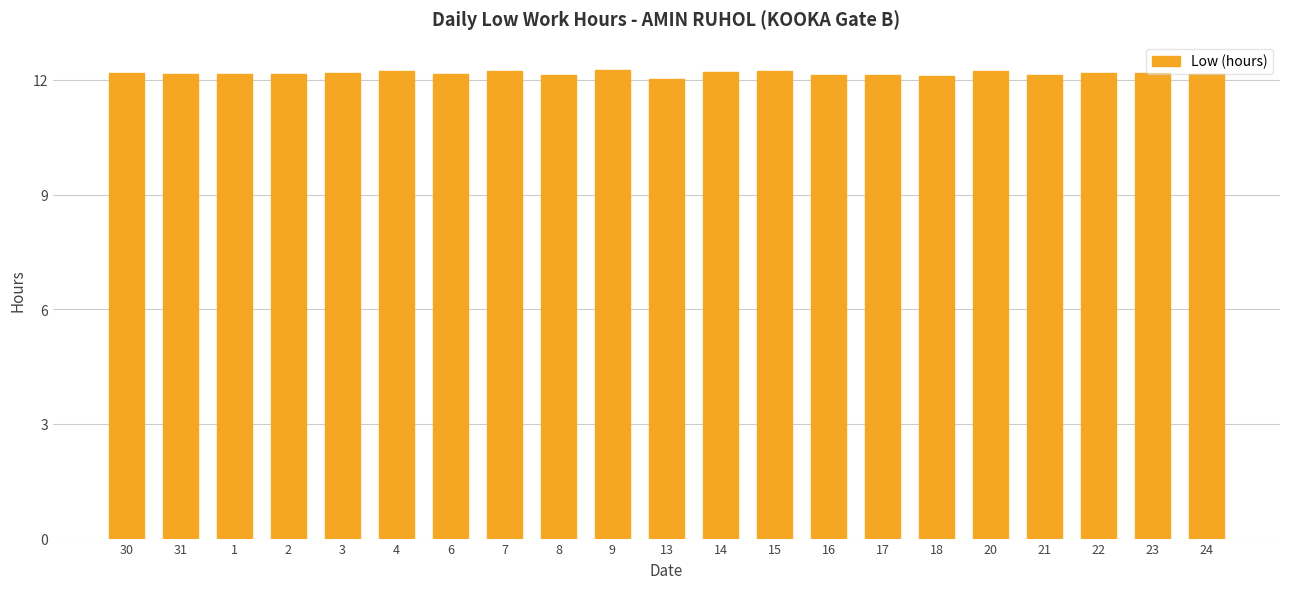

What is the sum of the values at 3 and 8?

24.3